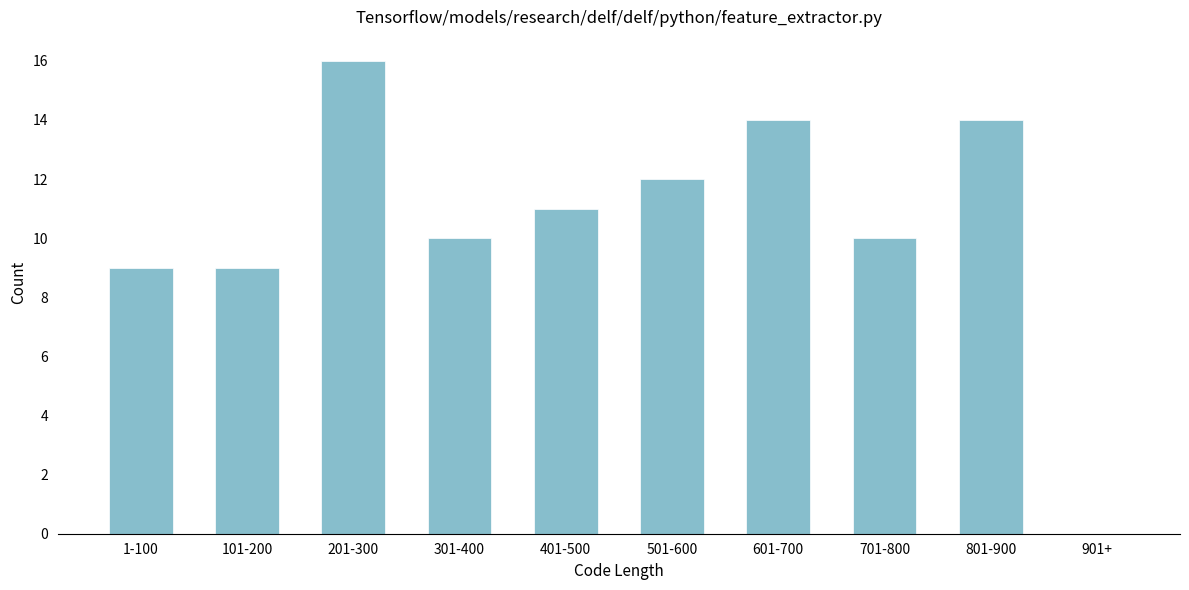

Reading right to left, transcribe all the data shown in this chart.

901+=0	801-900=14	701-800=10	601-700=14	501-600=12	401-500=11	301-400=10	201-300=16	101-200=9	1-100=9